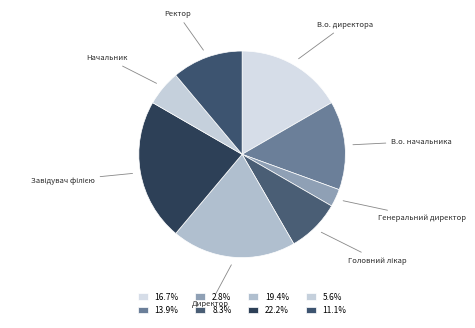

How many slices are in this pie chart?

8